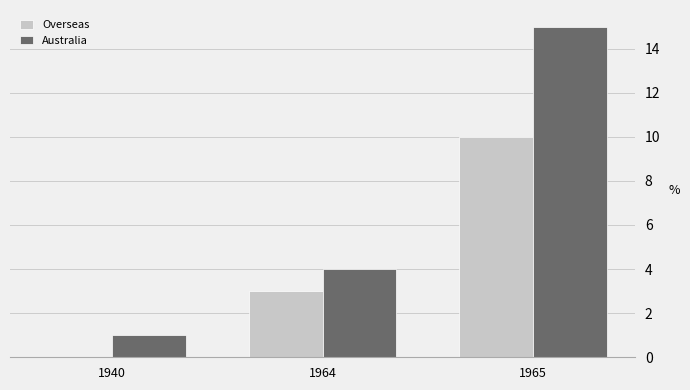

What is the sum of the Australia values at 1965 and 1964?

19